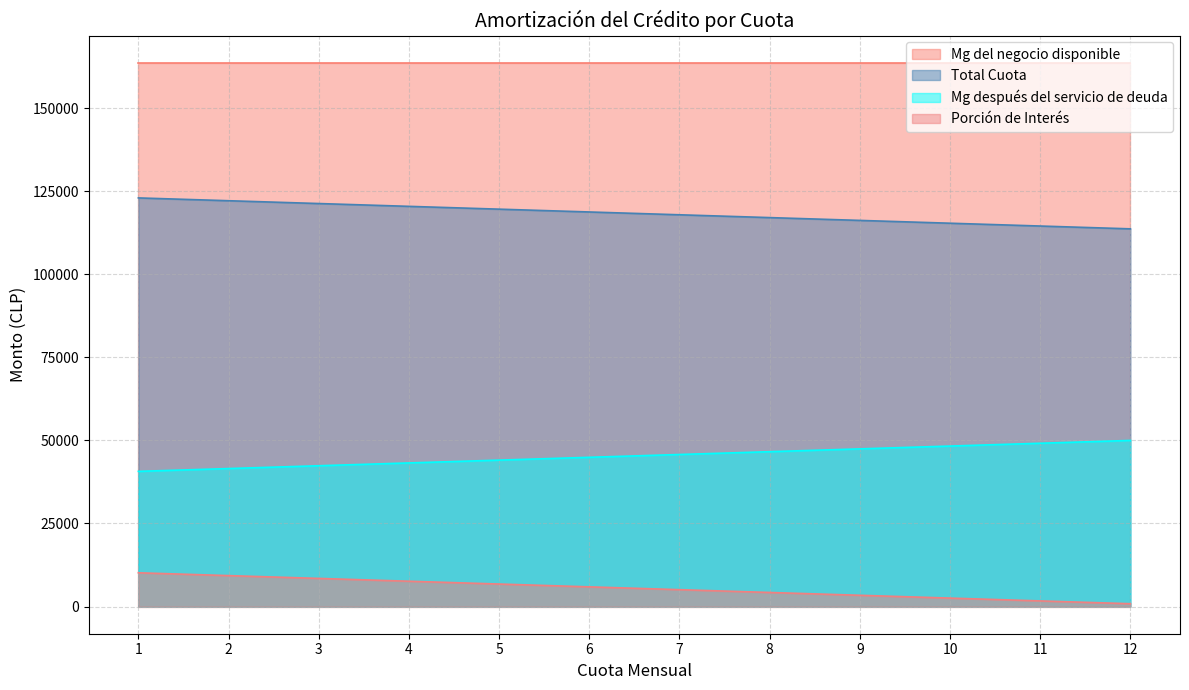

The value of Mg del negocio disponible at 1 is 163673.0. True or false?

True